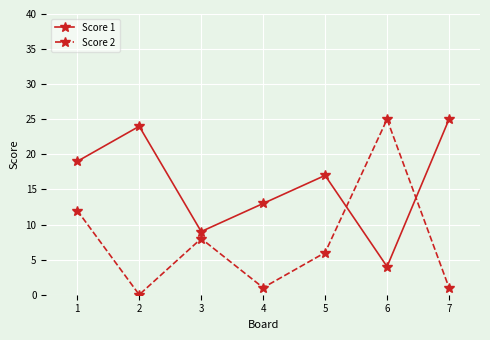

At which label is Score 2 closest to 12?

1